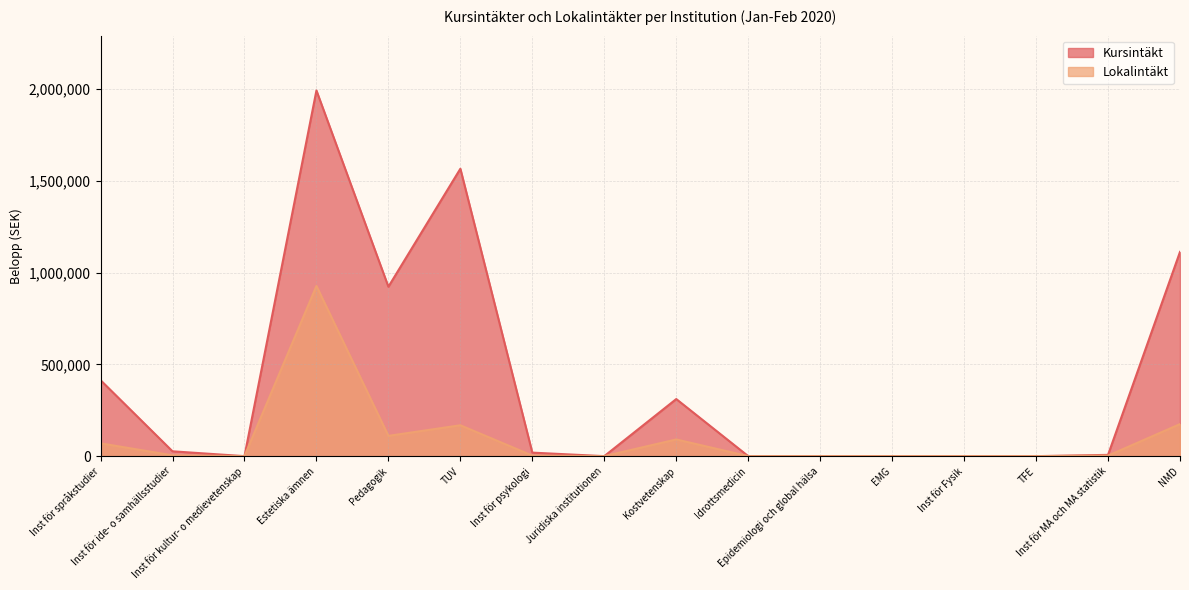

True or false: Lokalintäkt has a value of 0.0 at Epidemiologi och global hälsa.

True